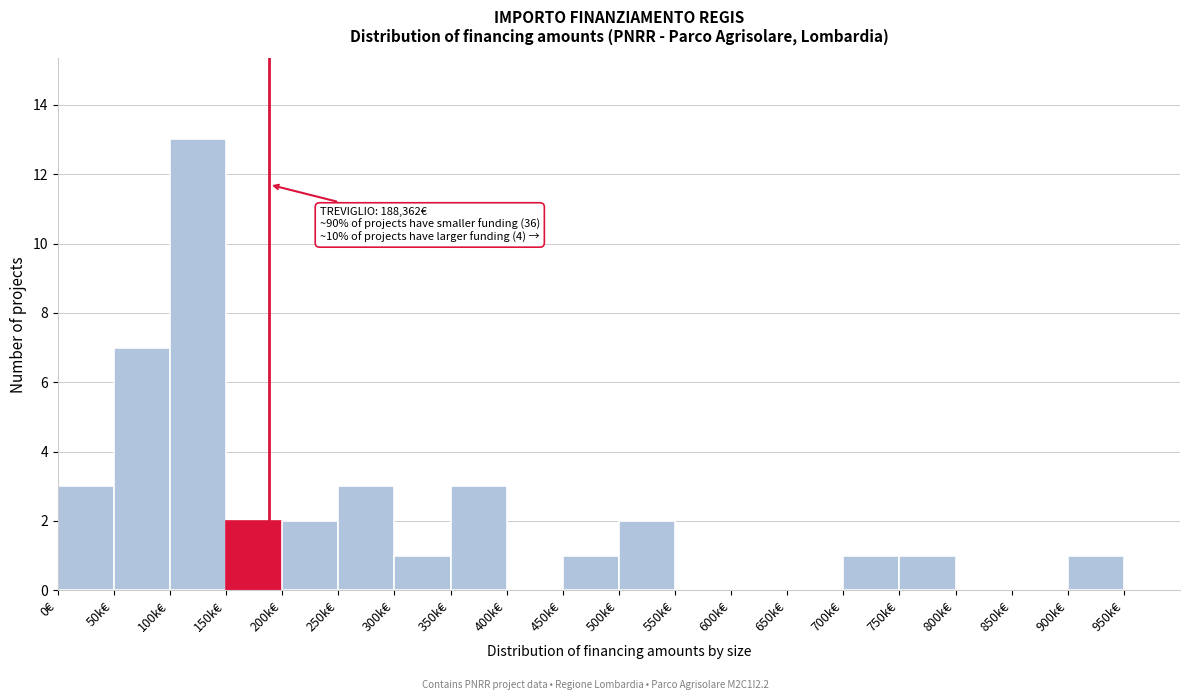

Reading left to right, transcribe all the data shown in this chart.

0€=3	50k€=7	100k€=13	150k€=2	200k€=2	250k€=3	300k€=1	350k€=3	400k€=0	450k€=1	500k€=2	550k€=0	600k€=0	650k€=0	700k€=1	750k€=1	800k€=0	850k€=0	900k€=1	950k€=0